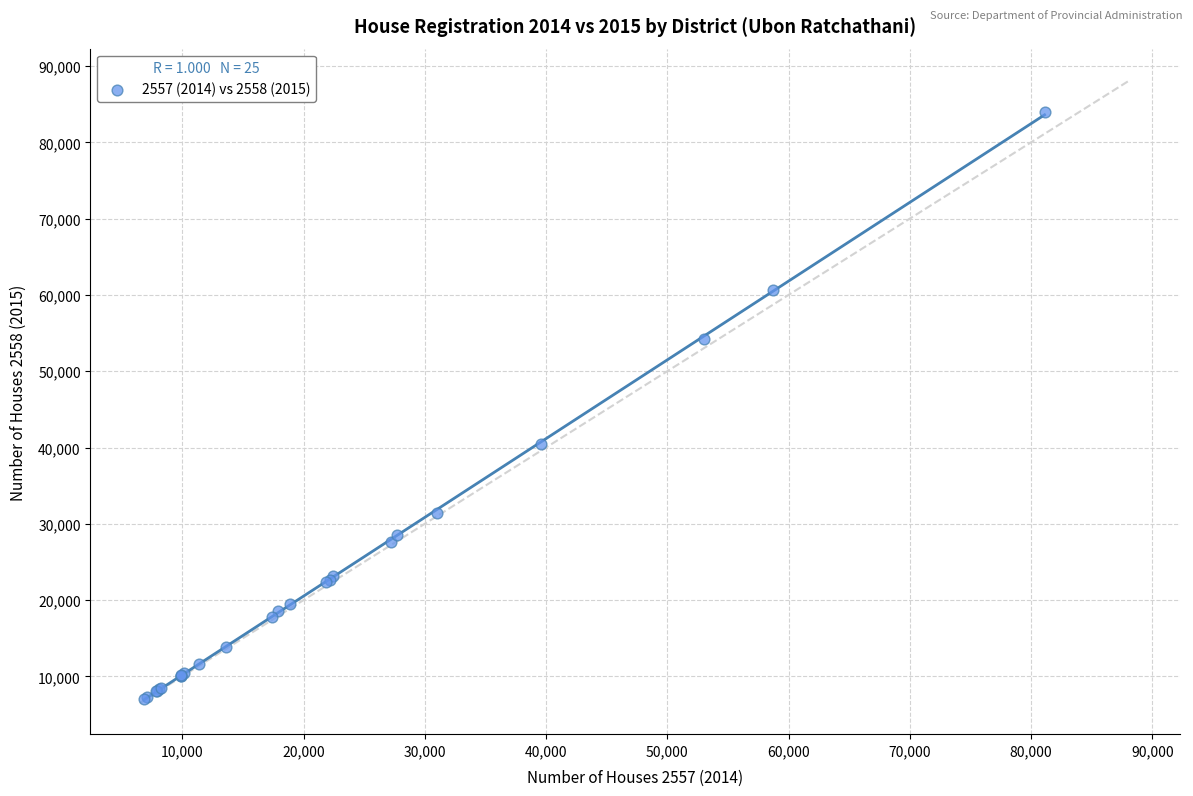

What Y value in the scatter plot is closest to 45512?

40423